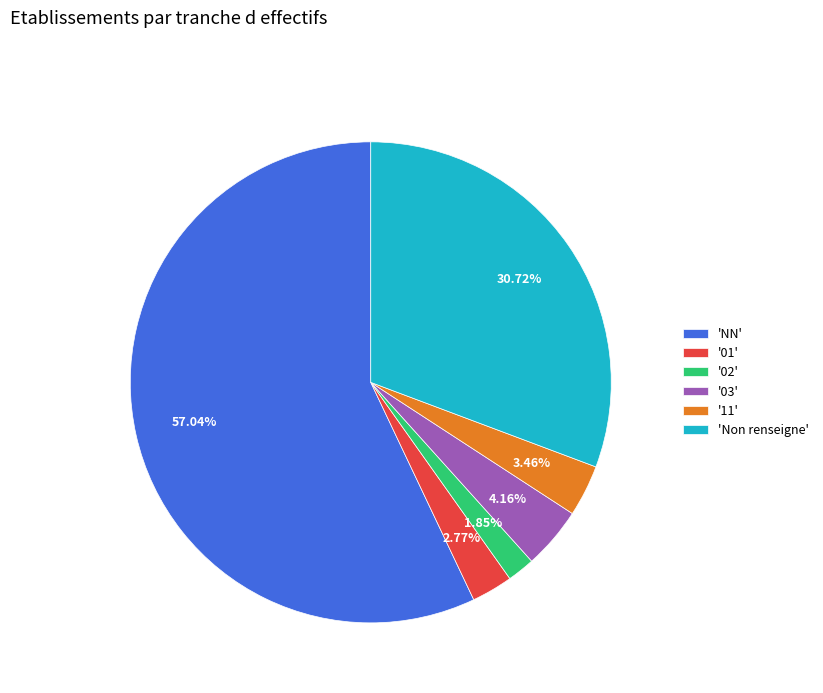

Rank the categories by value from highest to lowest.

'NN', 'Non renseigne', '03', '11', '01', '02'